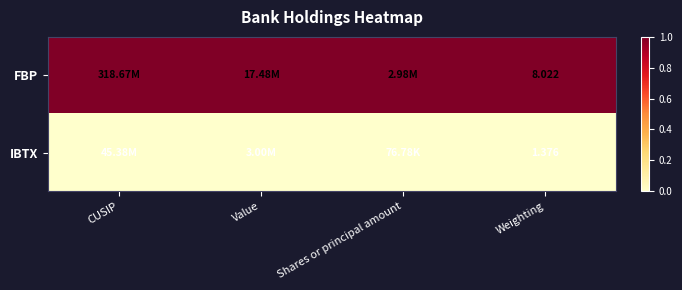

At how many categories does at least one series exceed 0?

4